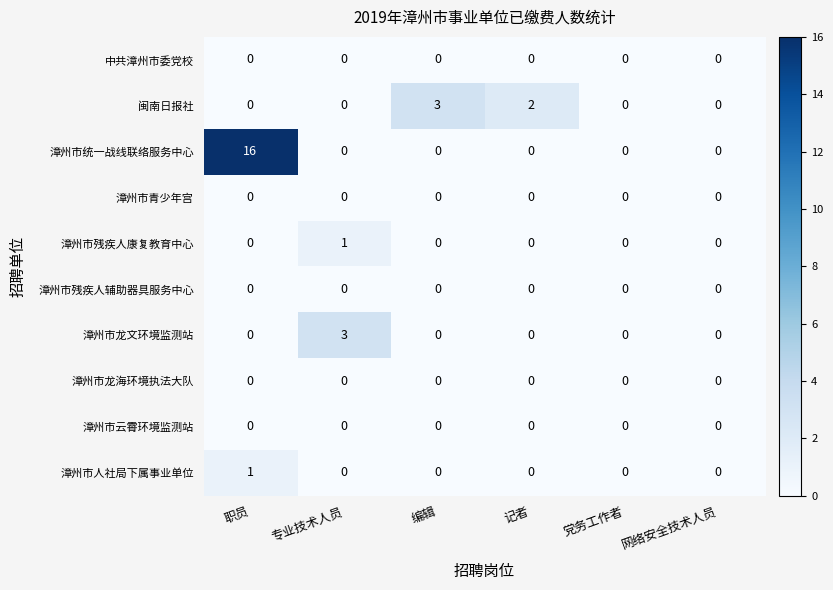

Which series has the largest range (max minus min)?

漳州市统一战线联络服务中心